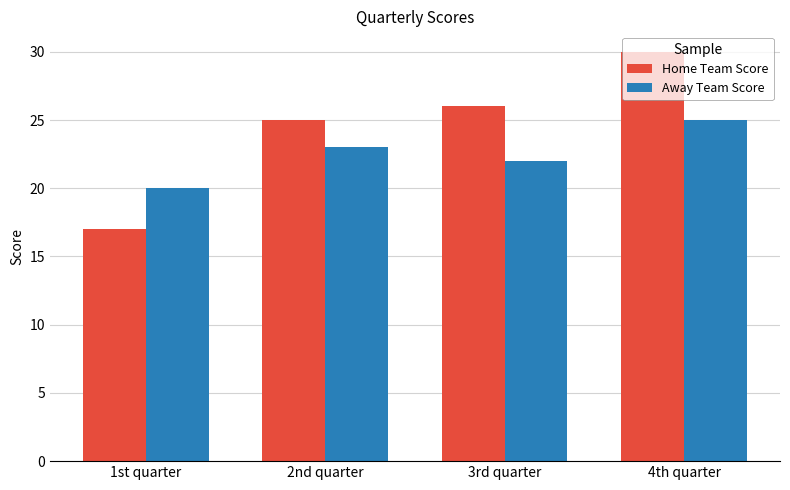

At which label does Away Team Score reach its peak?

4th quarter